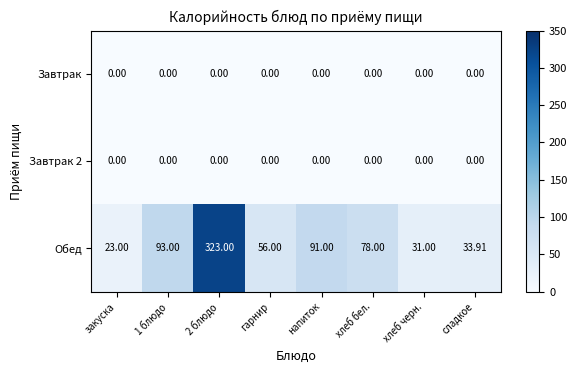

What is the total value across all series at сладкое?

33.9